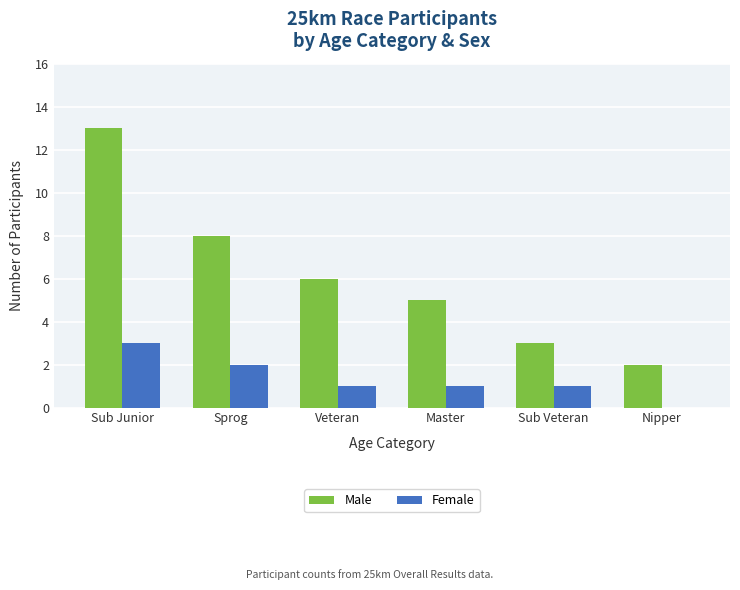

How many groups of bars are there?

6